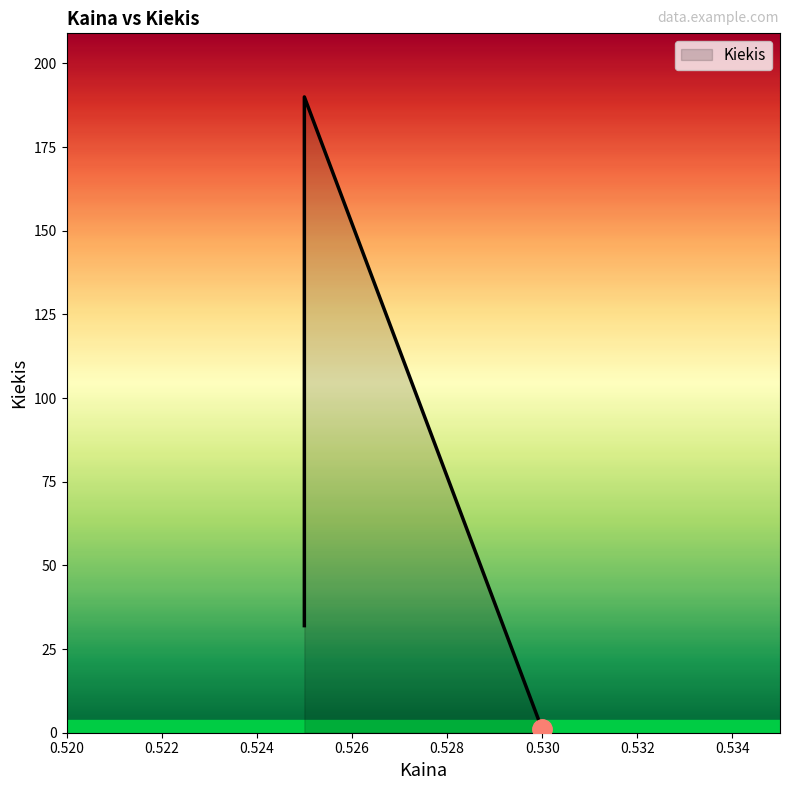

The value at 0.53 is 1. True or false?

False